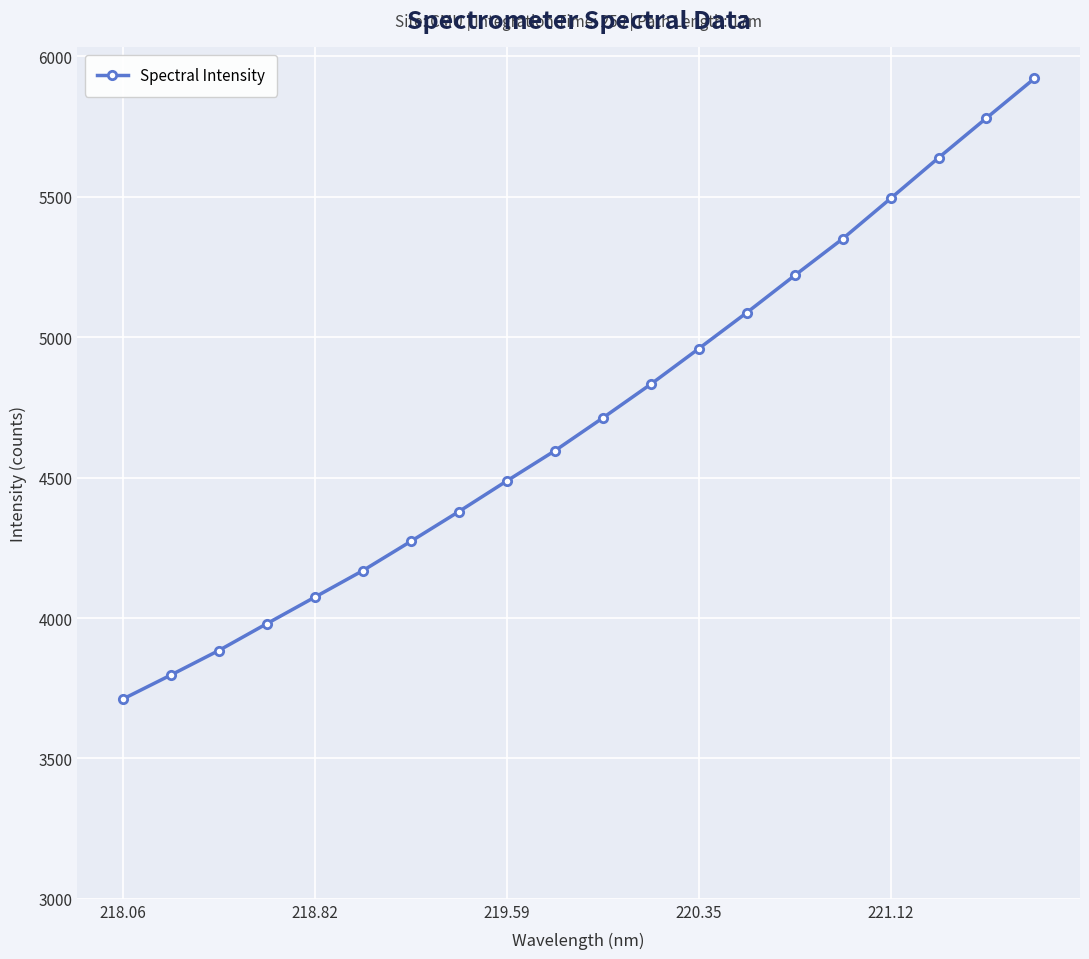

True or false: there are more than 1 points higher than both neighbors.

False